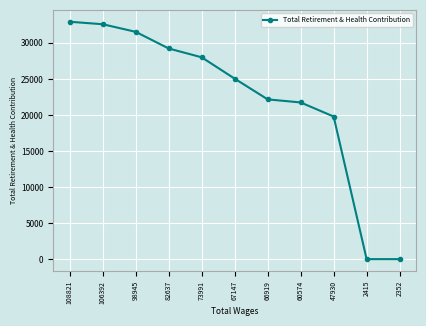

What is the average value?

22089